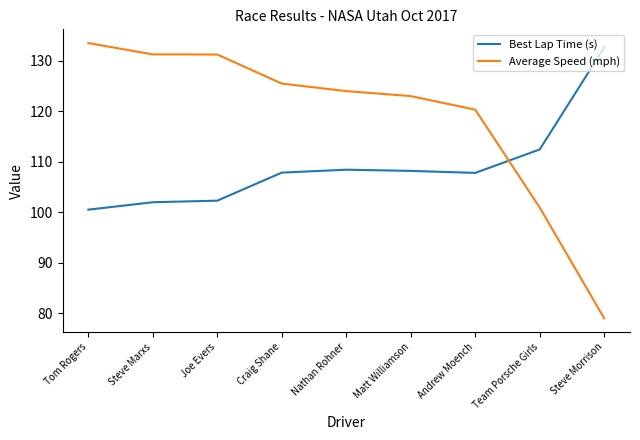

What position from the left is Craig Shane?

4